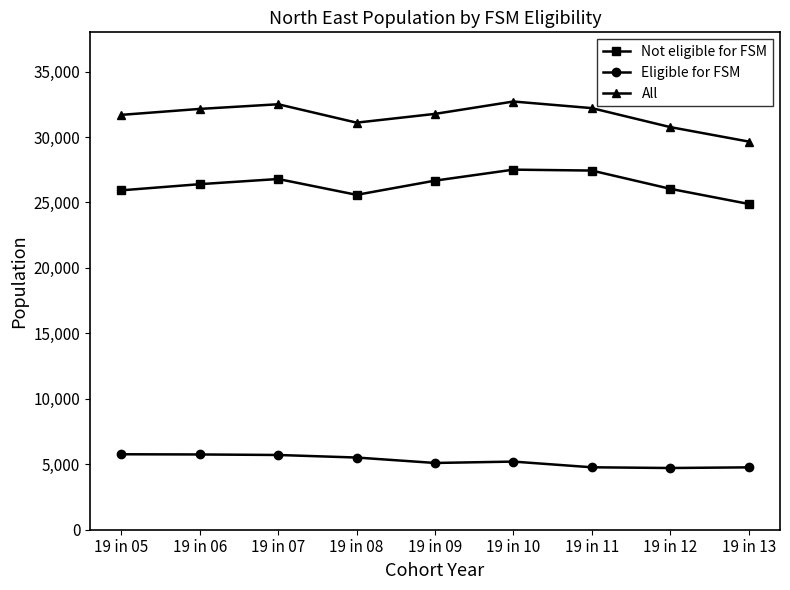

What is the difference between the second highest and minimum values in the Eligible for FSM series?

1035